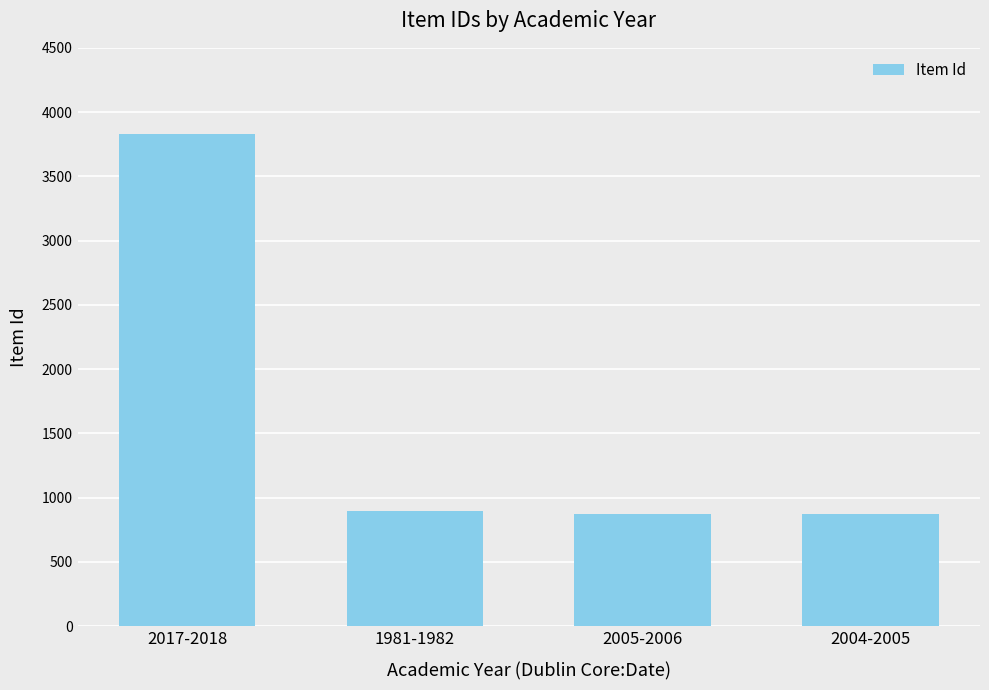

What value does the data have at 2017-2018?

3831